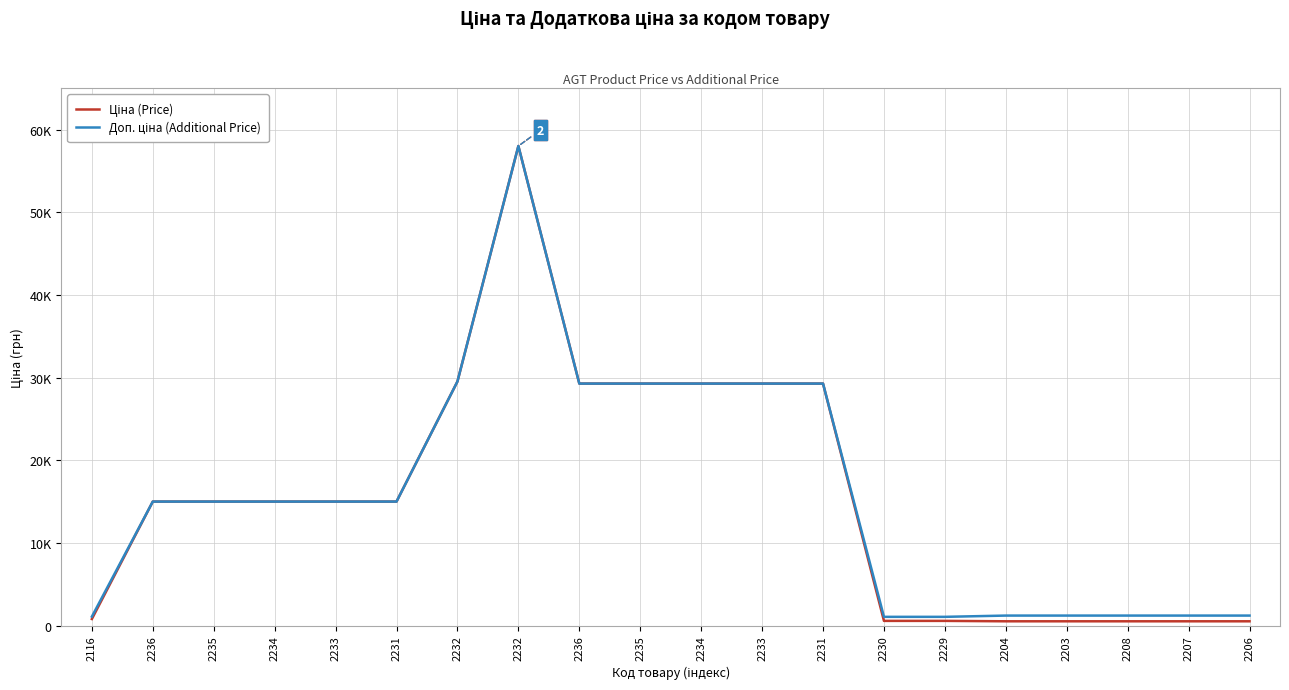

Reading left to right, list all the values displayed in this chart.

Ціна (Price): 813.0	15019.2	15019.2	15019.2	15019.2	15019.2	29548.9	58037.0	29294.9	29294.9	29294.9	29294.9	29294.9	586.0	586.0	535.4	535.4	535.4	535.4	535.4
Доп. ціна (Additional Price): 1101.8	15019.2	15019.2	15019.2	15019.2	15019.2	29548.9	58037.0	29294.9	29294.9	29294.9	29294.9	29294.9	1074.5	1074.5	1227.2	1227.2	1227.2	1227.2	1227.2